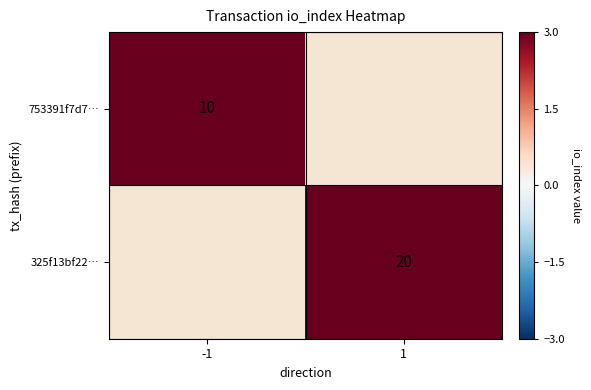

The 753391f7d7… series shows 10 at -1. True or false?

True